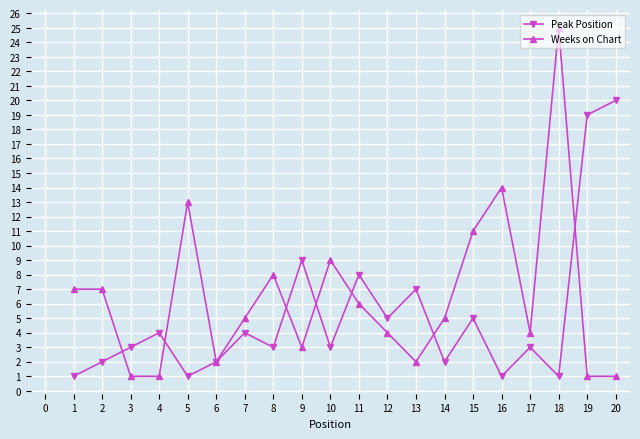

List the series in order of their overall mean, lowest first.

Peak Position, Weeks on Chart